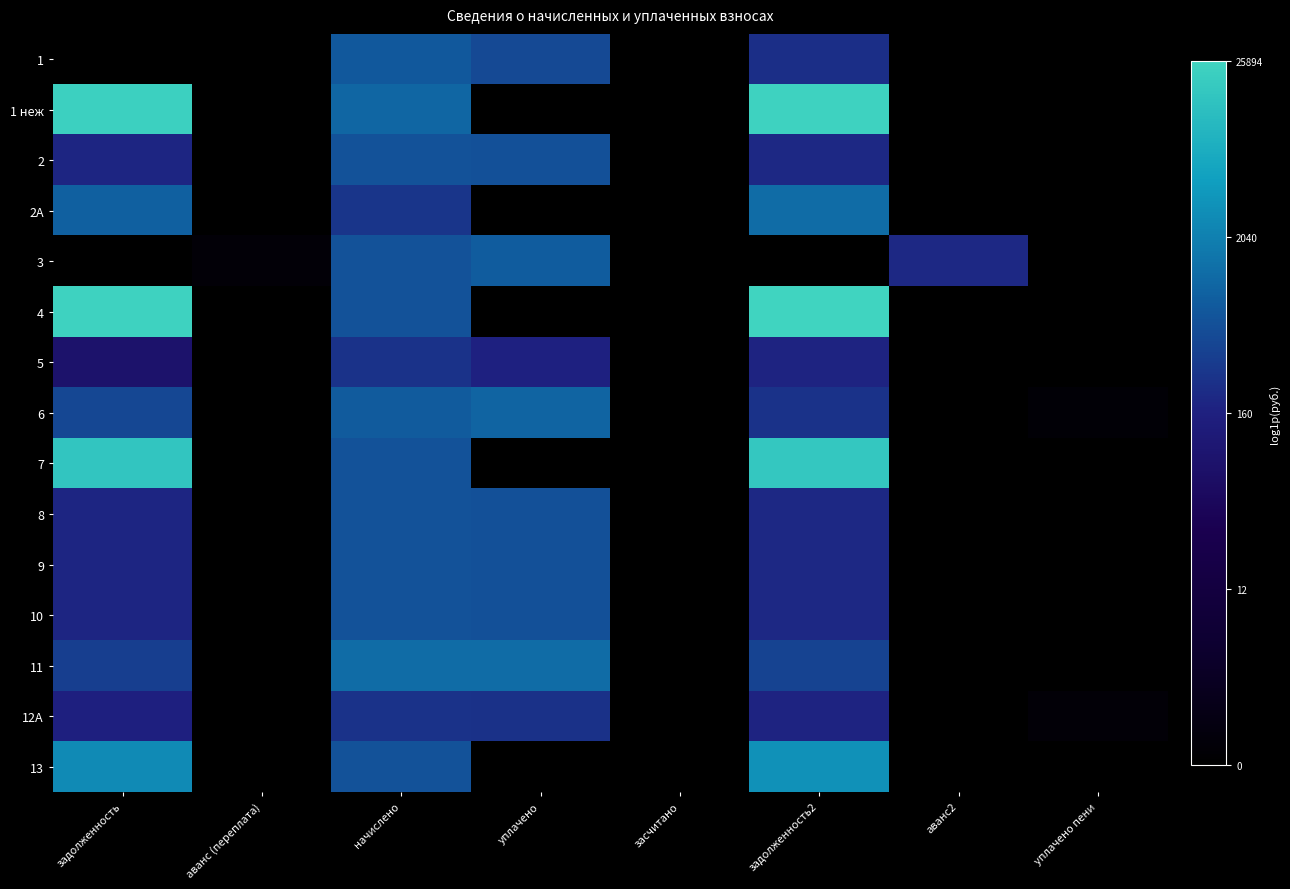

Reading right to left, list all the values displayed in this chart.

1: уплачено пени=0.0	аванс2=0.0	задолженность2=5.5	засчитано=0.0	уплачено=6.2	начислено=6.6	аванс (переплата)=0.0	задолженность=0.0
1 неж: уплачено пени=0.0	аванс2=0.0	задолженность2=10.1	засчитано=0.0	уплачено=0.0	начислено=6.9	аванс (переплата)=0.0	задолженность=10.0
2: уплачено пени=0.0	аванс2=0.0	задолженность2=5.3	засчитано=0.0	уплачено=6.4	начислено=6.4	аванс (переплата)=0.0	задолженность=5.2
2А: уплачено пени=0.0	аванс2=0.0	задолженность2=7.1	засчитано=0.0	уплачено=0.0	начислено=5.6	аванс (переплата)=0.0	задолженность=6.8
3: уплачено пени=0.0	аванс2=5.3	задолженность2=0.0	засчитано=0.0	уплачено=6.7	начислено=6.4	аванс (переплата)=0.3	задолженность=0.0
4: уплачено пени=0.0	аванс2=0.0	задолженность2=10.2	засчитано=0.0	уплачено=0.0	начислено=6.4	аванс (переплата)=0.0	задолженность=10.1
5: уплачено пени=0.0	аванс2=0.0	задолженность2=5.2	засчитано=0.0	уплачено=5.1	начислено=5.6	аванс (переплата)=0.0	задолженность=4.4
6: уплачено пени=0.3	аванс2=0.0	задолженность2=5.6	засчитано=0.0	уплачено=6.9	начислено=6.7	аванс (переплата)=0.0	задолженность=6.1
7: уплачено пени=0.0	аванс2=0.0	задолженность2=9.7	засчитано=0.0	уплачено=0.0	начислено=6.4	аванс (переплата)=0.0	задолженность=9.7
8: уплачено пени=0.0	аванс2=0.0	задолженность2=5.3	засчитано=0.0	уплачено=6.4	начислено=6.4	аванс (переплата)=0.0	задолженность=5.2
9: уплачено пени=0.0	аванс2=0.0	задолженность2=5.3	засчитано=0.0	уплачено=6.4	начислено=6.4	аванс (переплата)=0.0	задолженность=5.2
10: уплачено пени=0.0	аванс2=0.0	задолженность2=5.3	засчитано=0.0	уплачено=6.4	начислено=6.4	аванс (переплата)=0.0	задолженность=5.2
11: уплачено пени=0.0	аванс2=0.0	задолженность2=6.0	засчитано=0.0	уплачено=7.1	начислено=7.1	аванс (переплата)=0.0	задолженность=5.9
12А: уплачено пени=0.3	аванс2=0.0	задолженность2=5.2	засчитано=0.0	уплачено=5.5	начислено=5.6	аванс (переплата)=0.0	задолженность=5.1
13: уплачено пени=0.0	аванс2=0.0	задолженность2=8.1	засчитано=0.0	уплачено=0.0	начислено=6.4	аванс (переплата)=0.0	задолженность=7.9